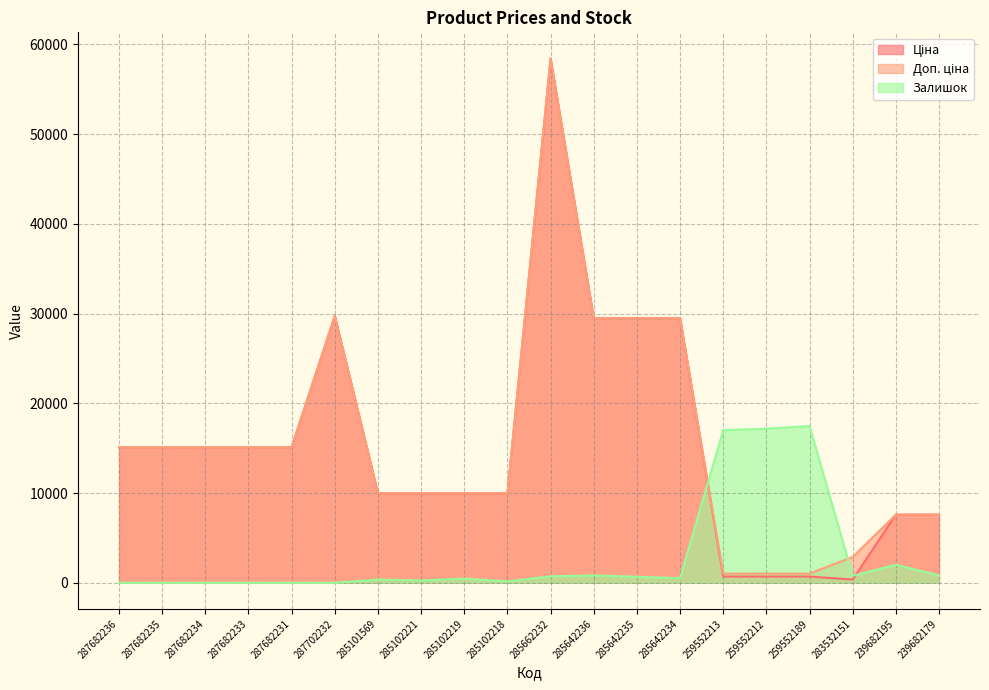

What is the label of the 9th point from the right?

285642236